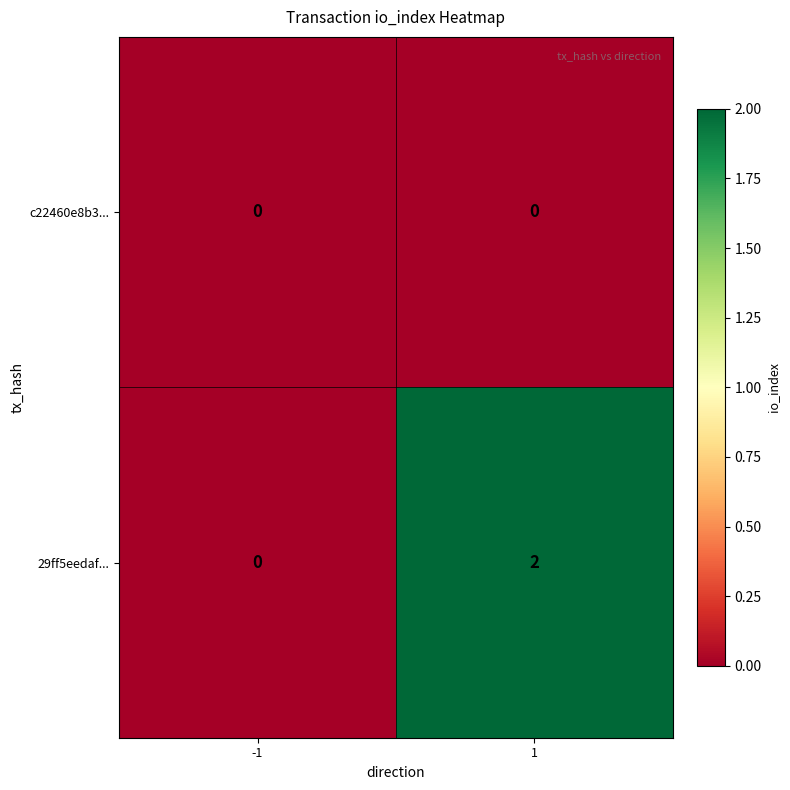

At which category is the sum across all series the highest?

1